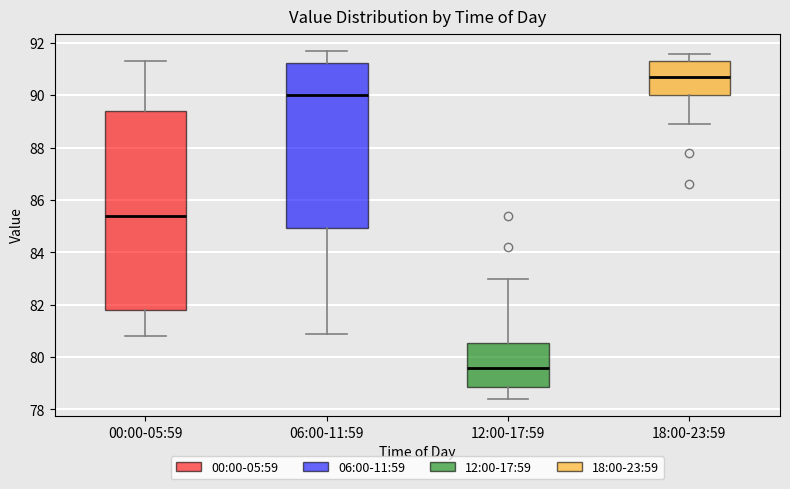

Reading left to right, read every box against the y-axis: the position of its median line, the range the box covers, and the ends of its whiskers. The values are not printed on the chart, so give them approximately, as read against the axis.

00:00-05:59: median 85.4, box 81.8 to 89.4, whiskers 80.8 to 91.4
06:00-11:59: median 90.0, box 85.0 to 91.2, whiskers 81.0 to 91.8
12:00-17:59: median 79.6, box 78.8 to 80.6, whiskers 78.4 to 83.0
18:00-23:59: median 90.8, box 90.0 to 91.4, whiskers 89.0 to 91.6